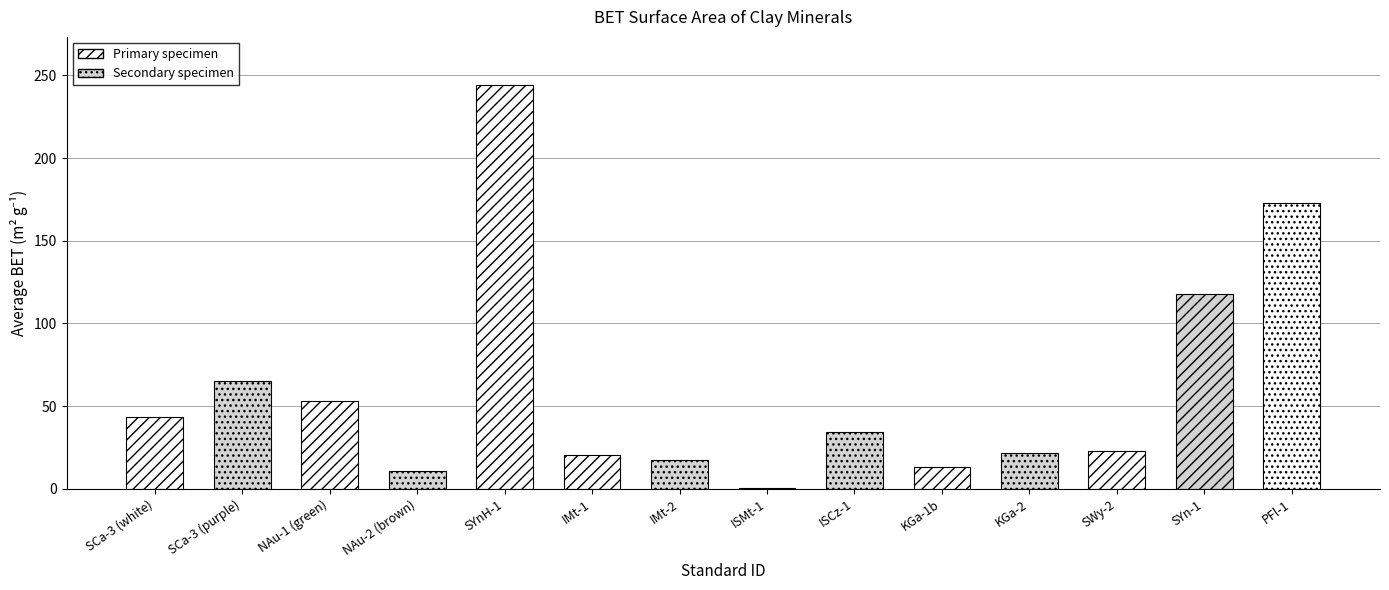

What is the ratio of the value at NAu-1 (green) to the value at IMt-1?

2.6